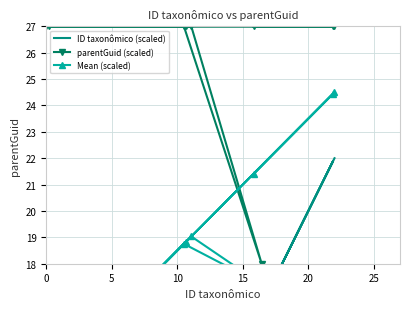

What is the value of the parentGuid (scaled) point at the 4th from the left?

27